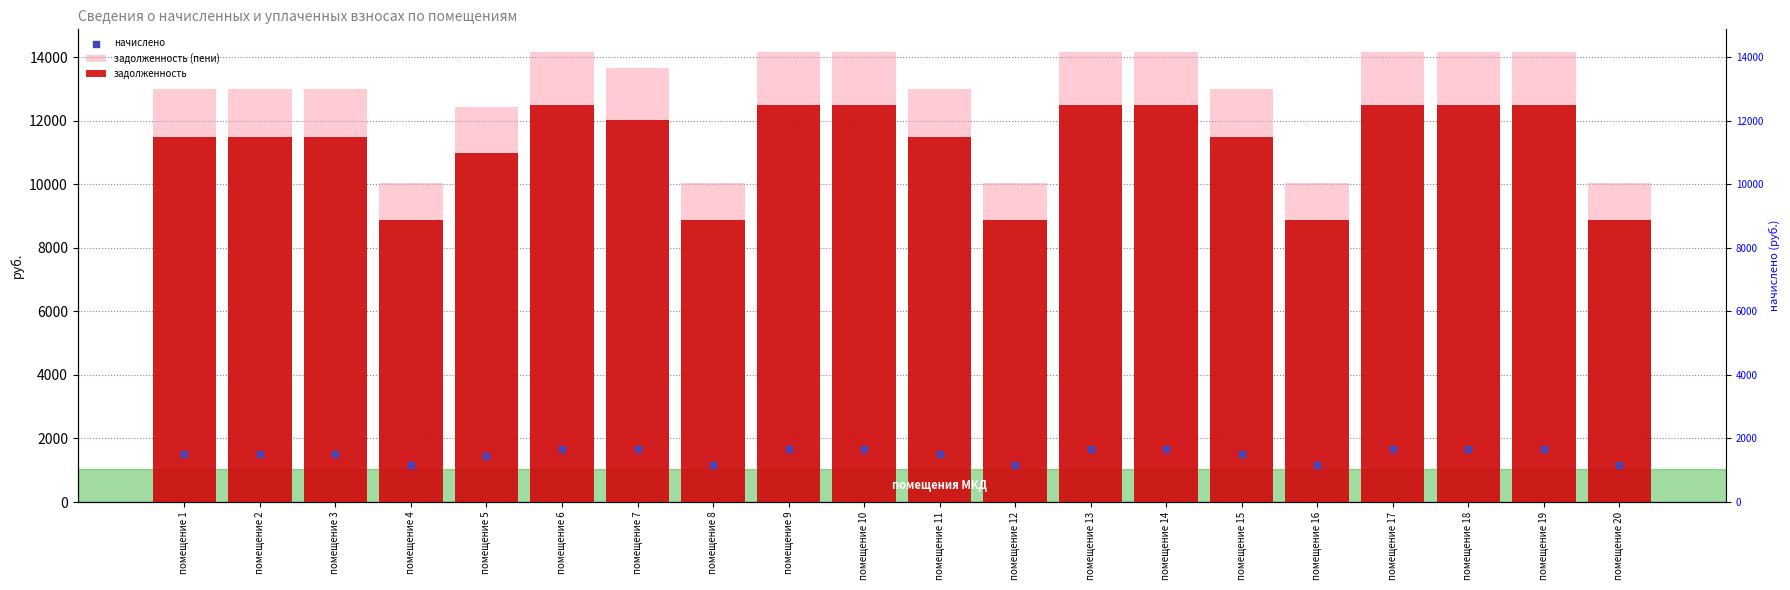

Which series has the largest Y range (max minus min)?

задолженность (пени)